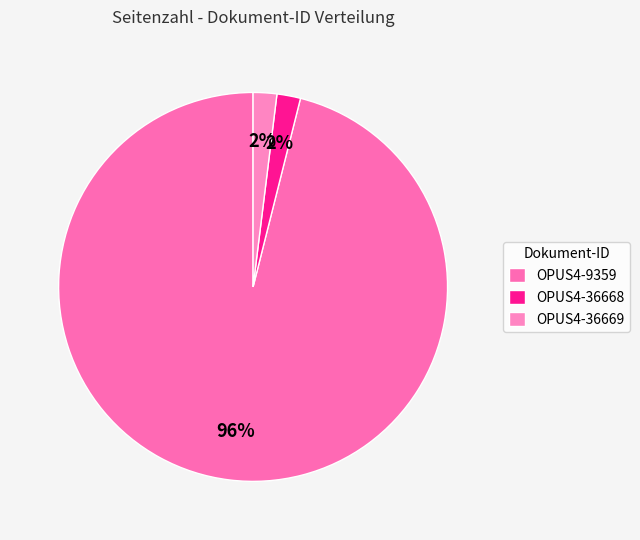

To the nearest percent, what is the average slice percentage?

33%